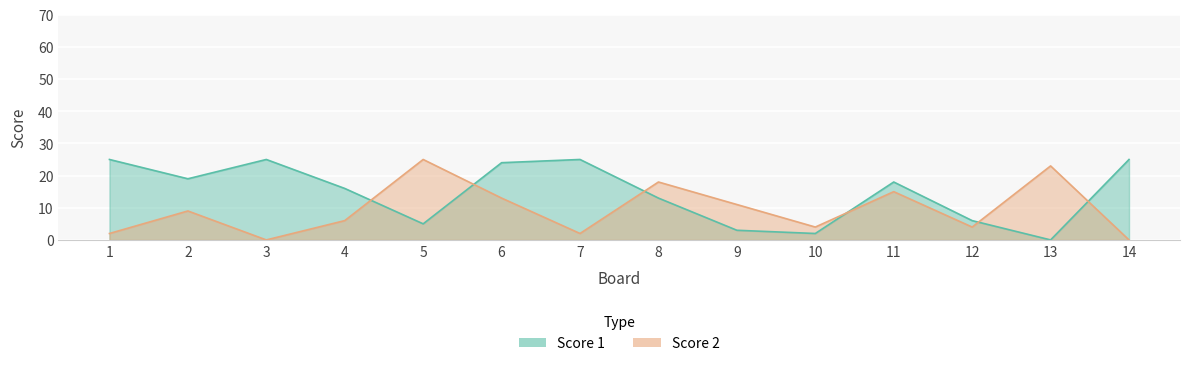

In Score 1, how many points are lower than both neighbors (excluding endpoints)?

4